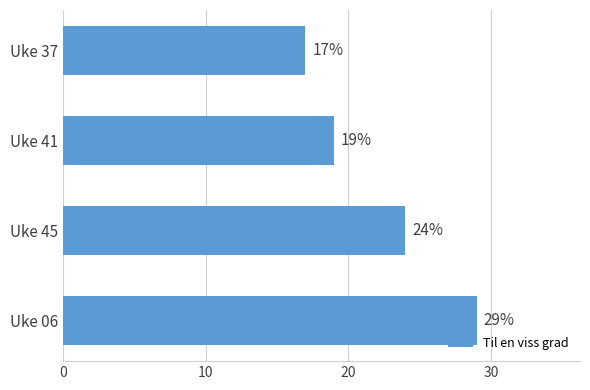

Reading top to bottom, transcribe all the data shown in this chart.

17	19	24	29